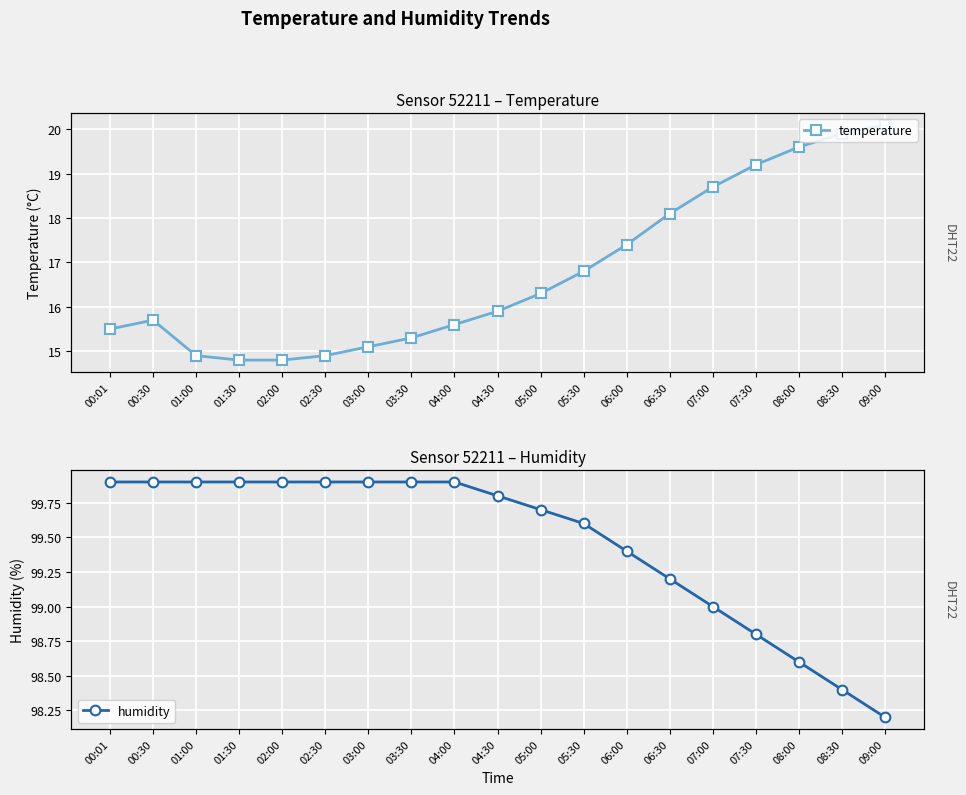

Which series has the largest total across all categories?

humidity